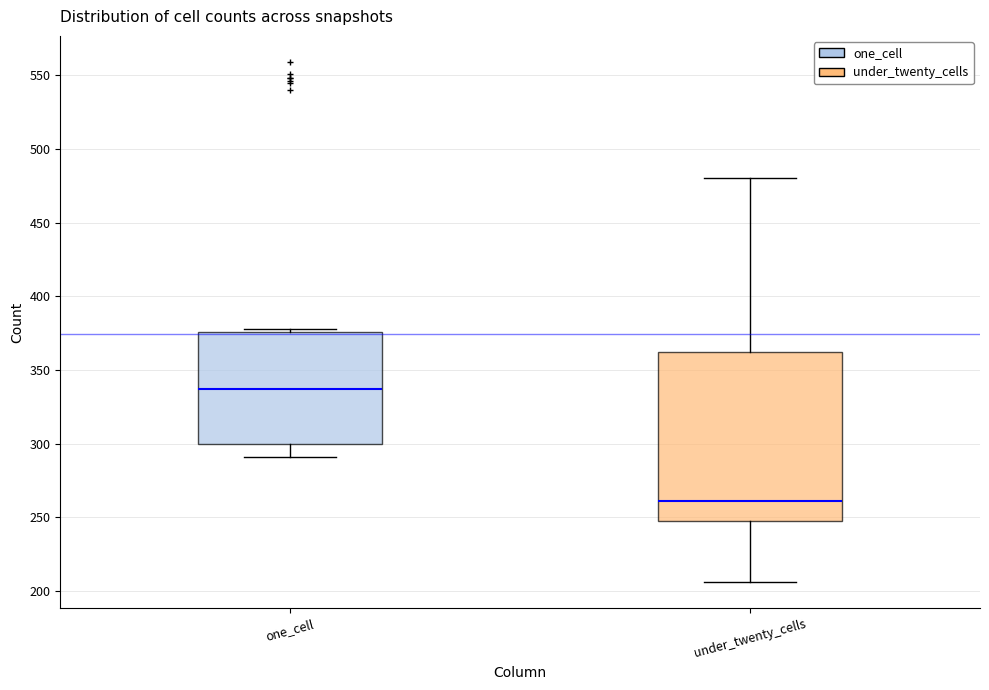

Where is the lower edge of the box for one_cell on the y-axis? The values are not printed on the chart, so give them approximately, as read against the axis.

300